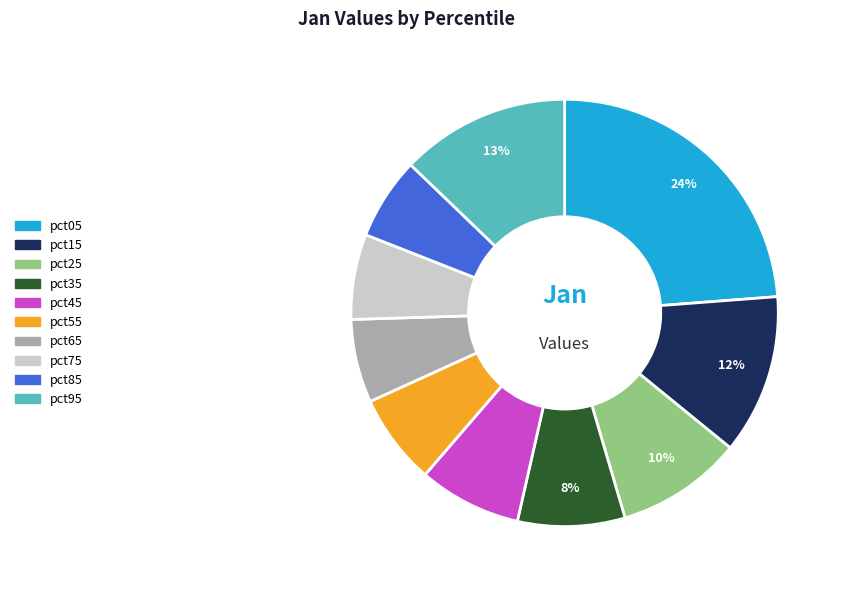

Which slice is the largest?

pct05